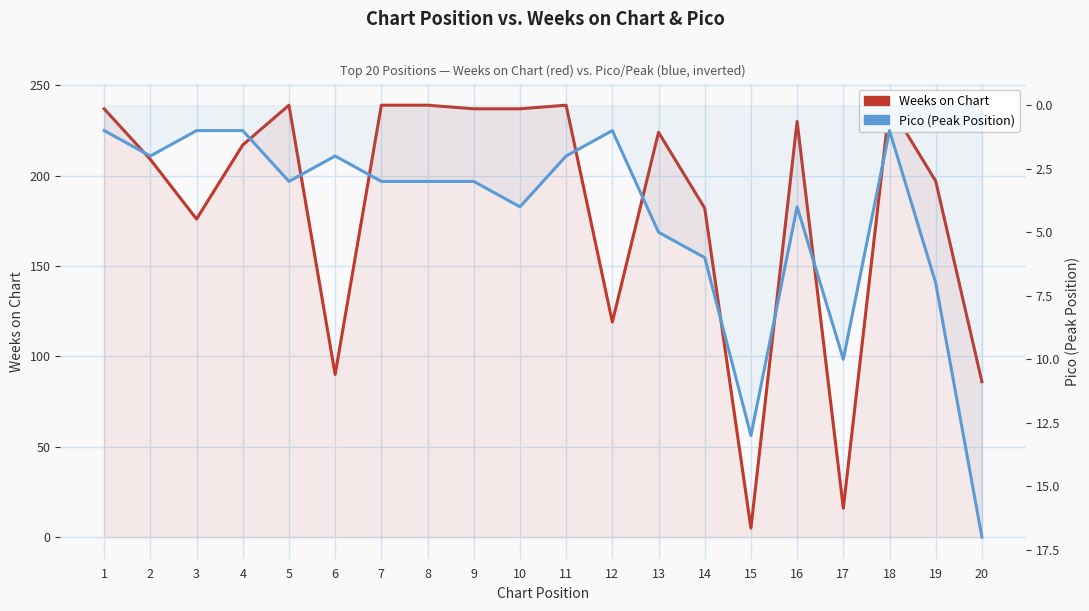

What is the greatest value displayed?

239